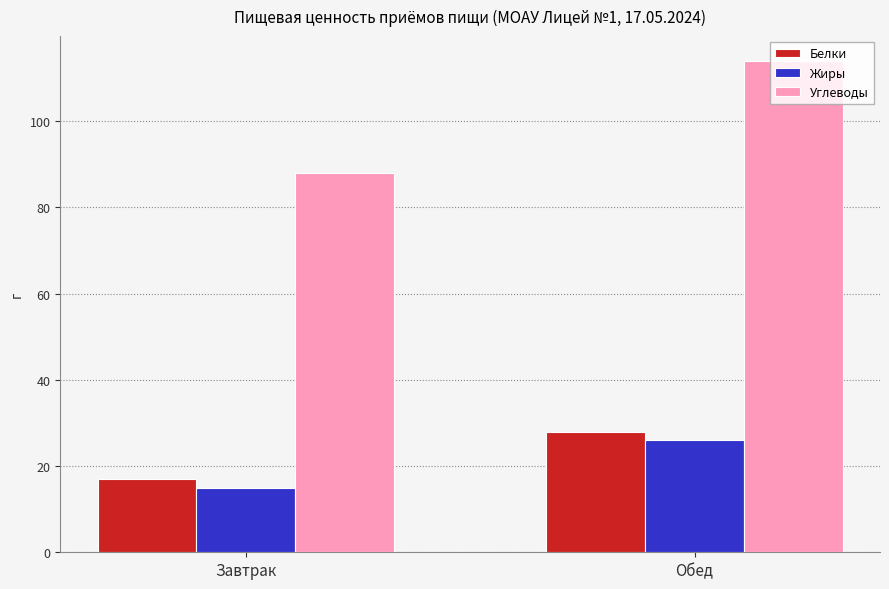

List the labels in order of Жиры value, smallest first.

Завтрак, Обед